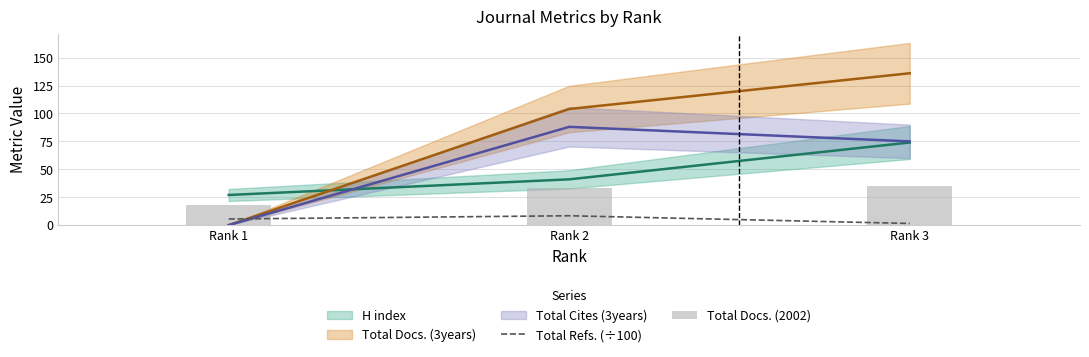

At which category is the sum across all series the highest?

Rank 2